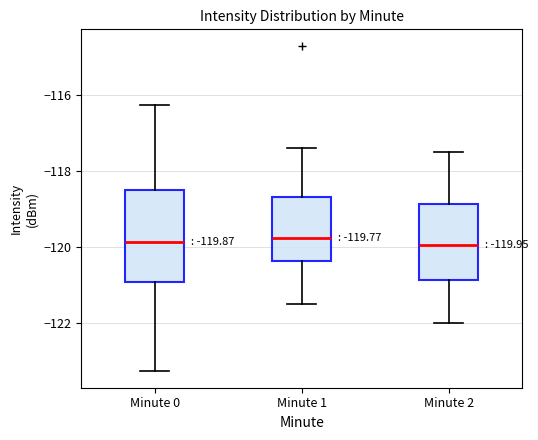

Which box is the tallest, from its lower edge to its upper edge?

Minute 0